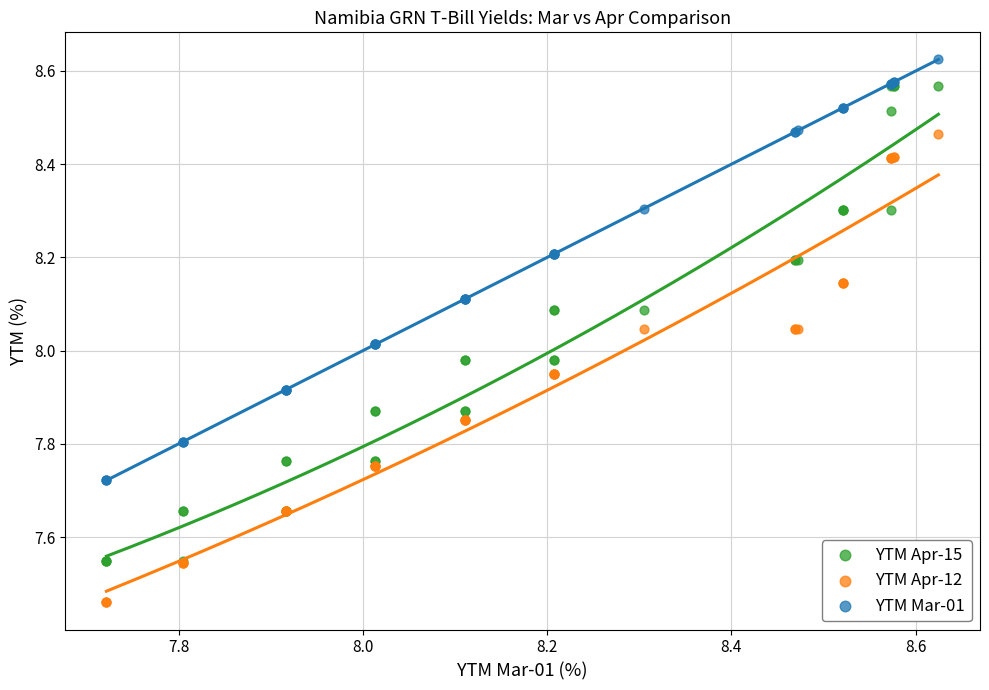

Which series reaches the minimum Y coordinate?

YTM Apr-12